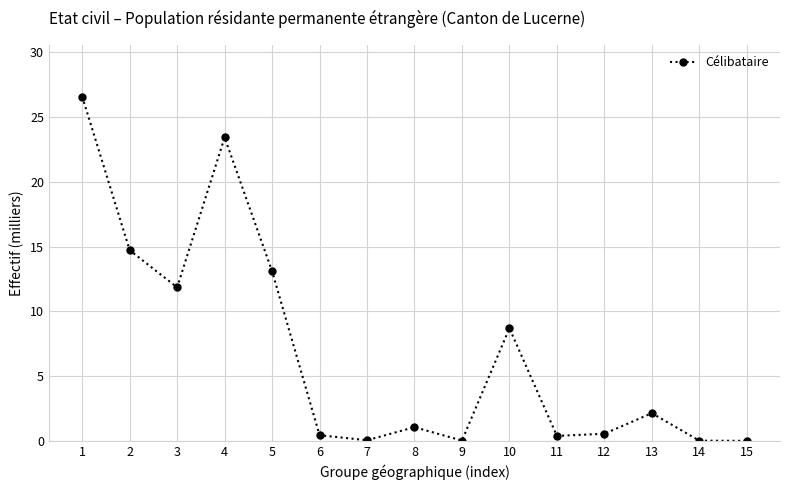

Where is the first local minimum?

3